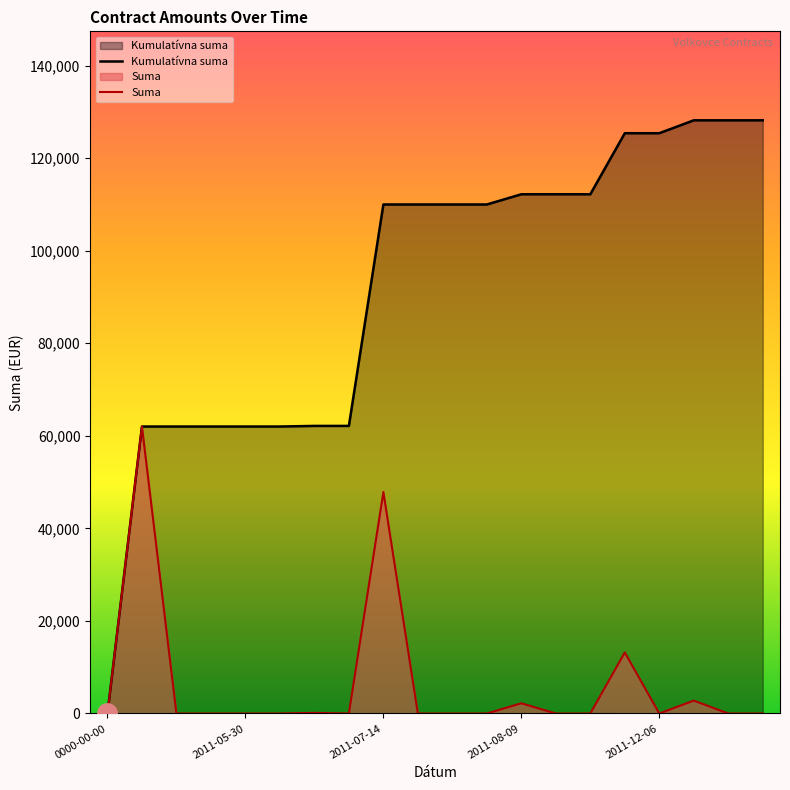

What is the spread (max minus min) of values at 2011-12-06?

125396.6